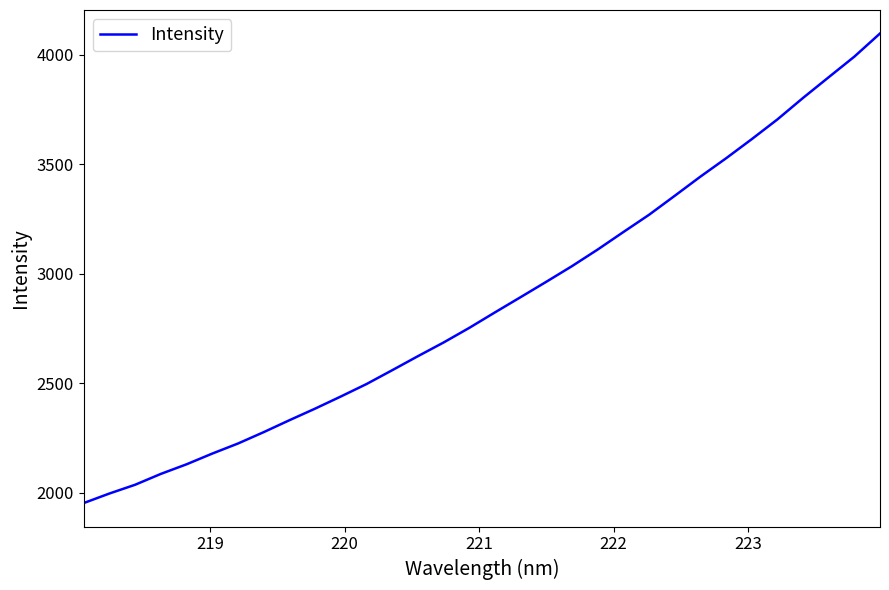

What is the minimum value shown in the chart?

1952.1